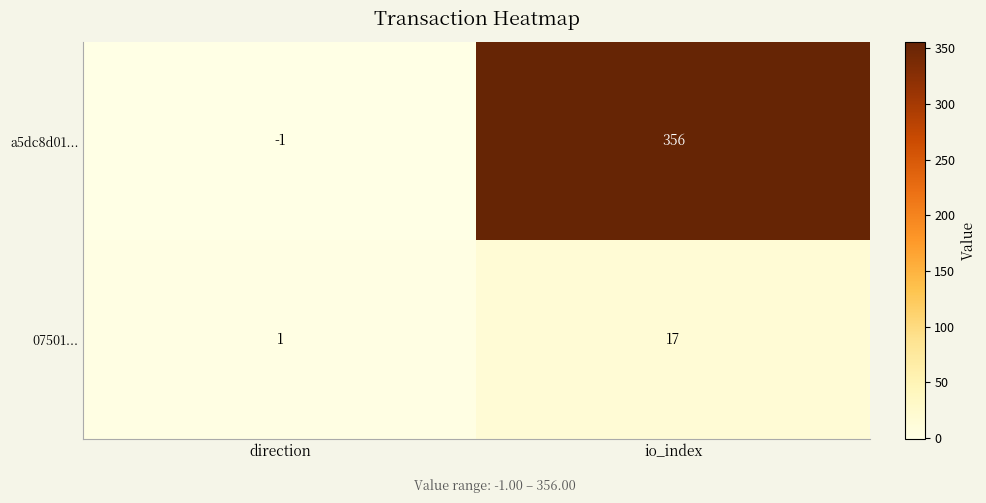

Reading right to left, extract all data points from this chart.

a5dc8d01...: io_index=356	direction=-1
07501...: io_index=17	direction=1